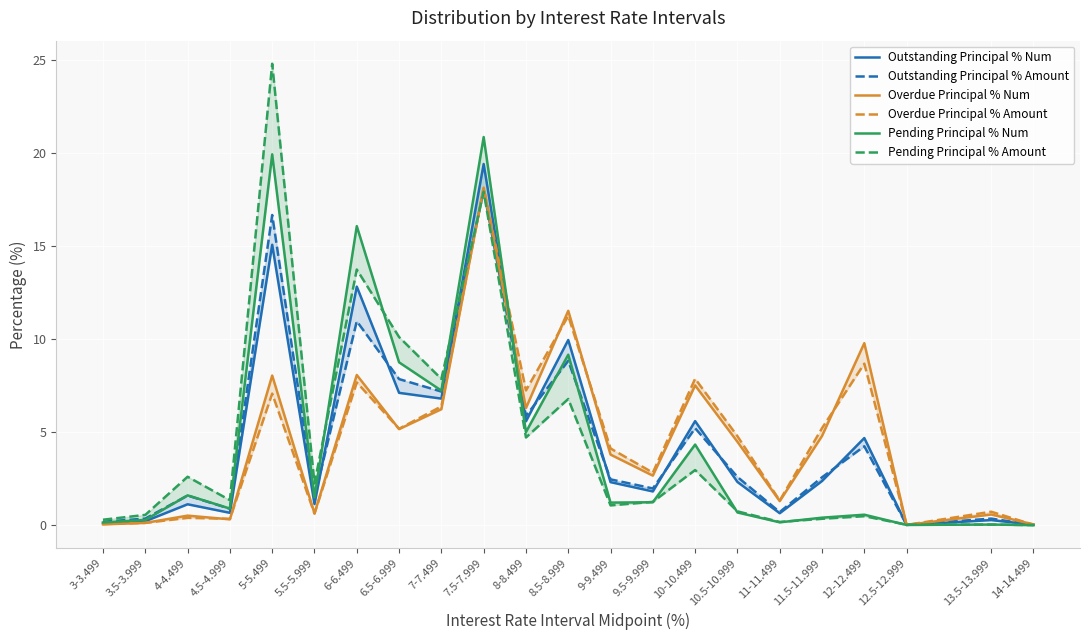

Which series has the widest spread of values?

Pending Principal % Amount